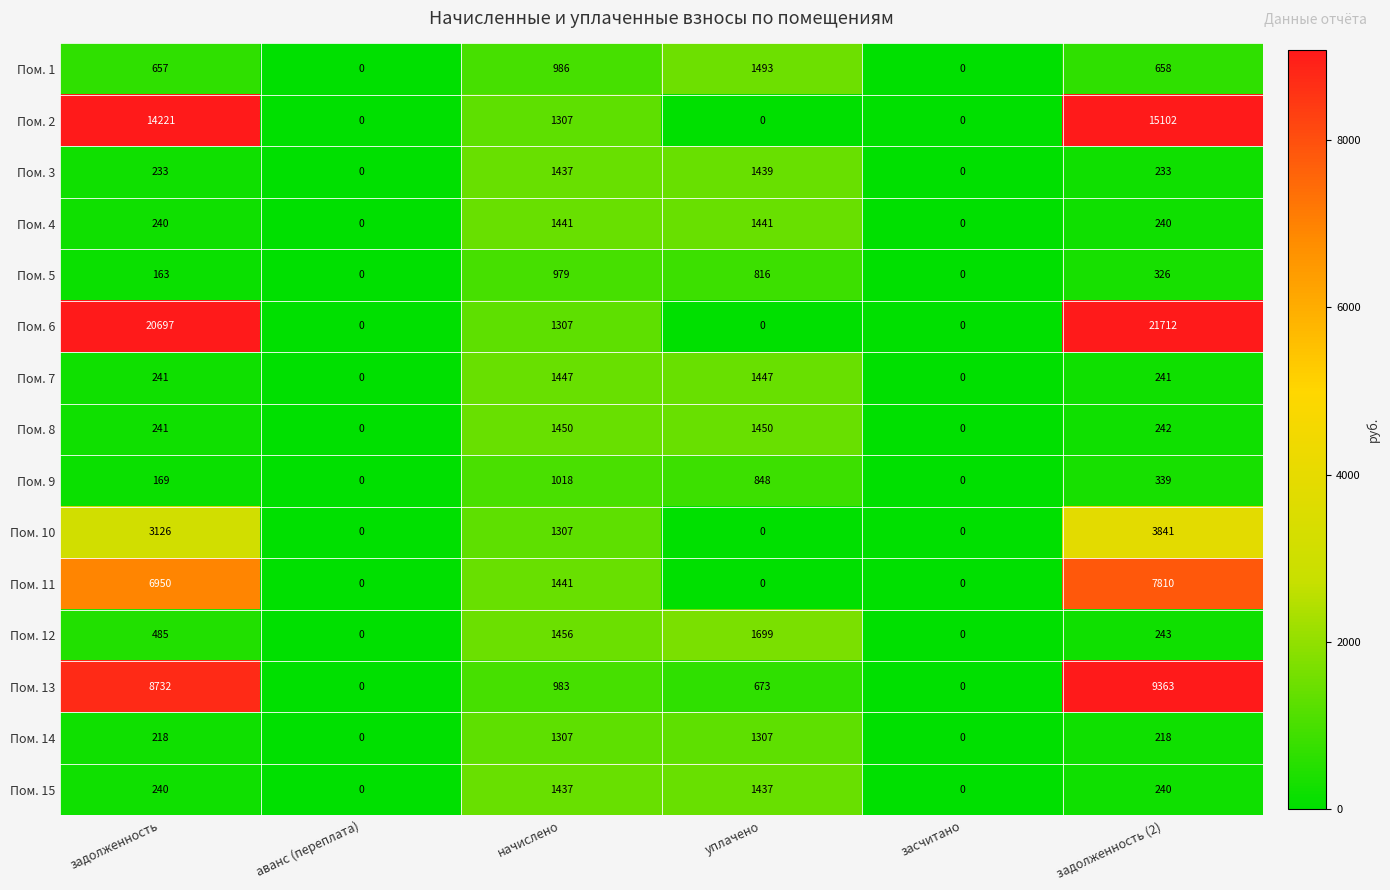

What value does the Пом. 13 series have at задолженность (2)?

9363